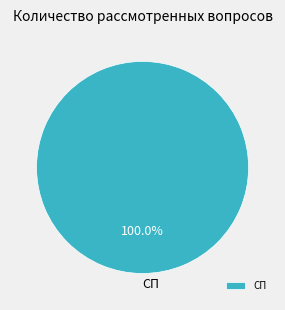

Does any single category account for the majority?

Yes